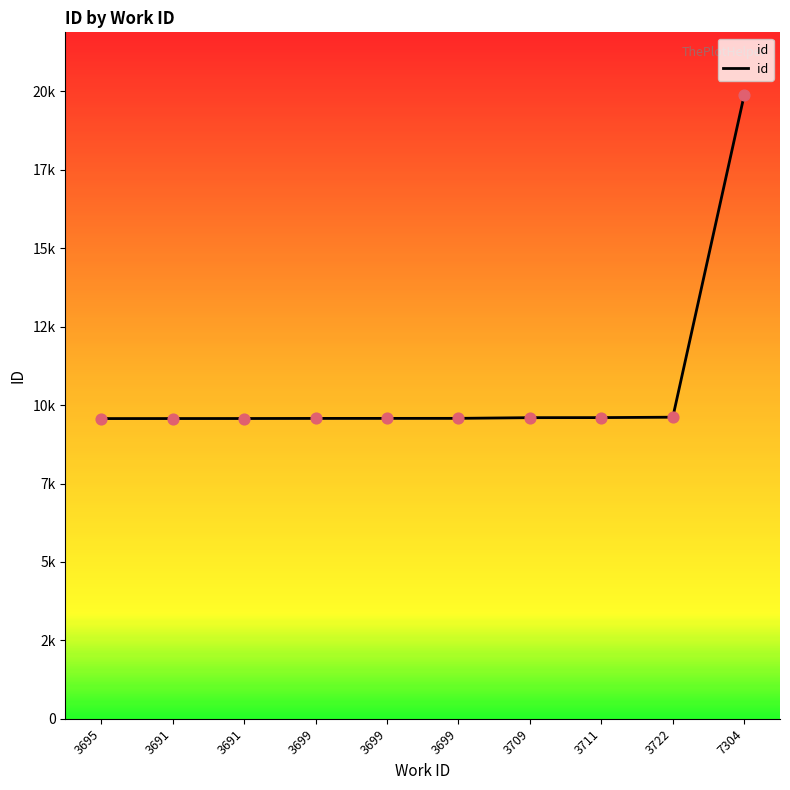

Between 3695 and 3699, which is larger?

3699